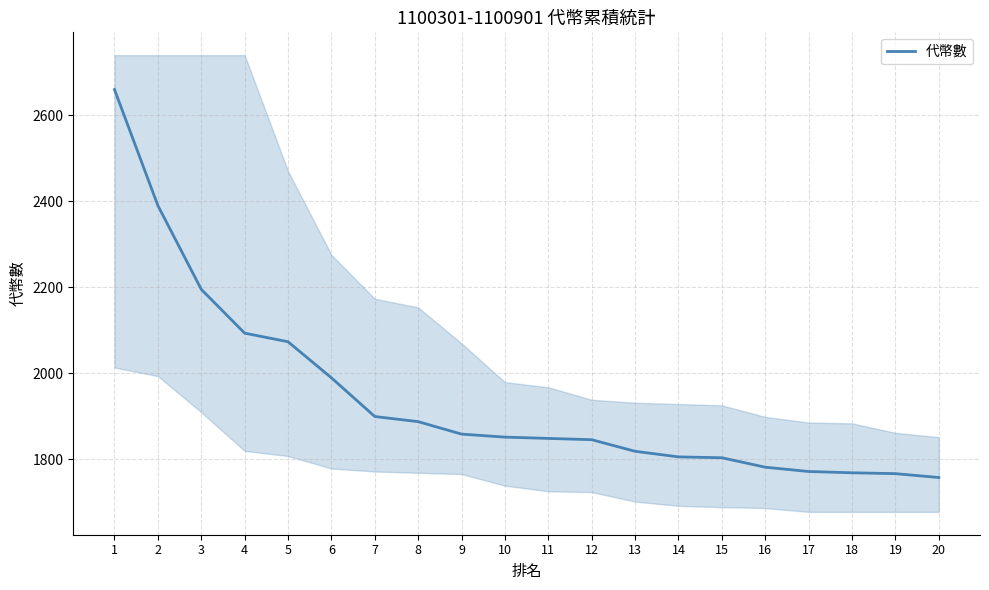

Reading left to right, list all the values displayed in this chart.

1=2660	2=2390	3=2195	4=2093	5=2073	6=1989	7=1899	8=1887	9=1858	10=1851	11=1848	12=1845	13=1818	14=1805	15=1803	16=1781	17=1771	18=1768	19=1766	20=1757